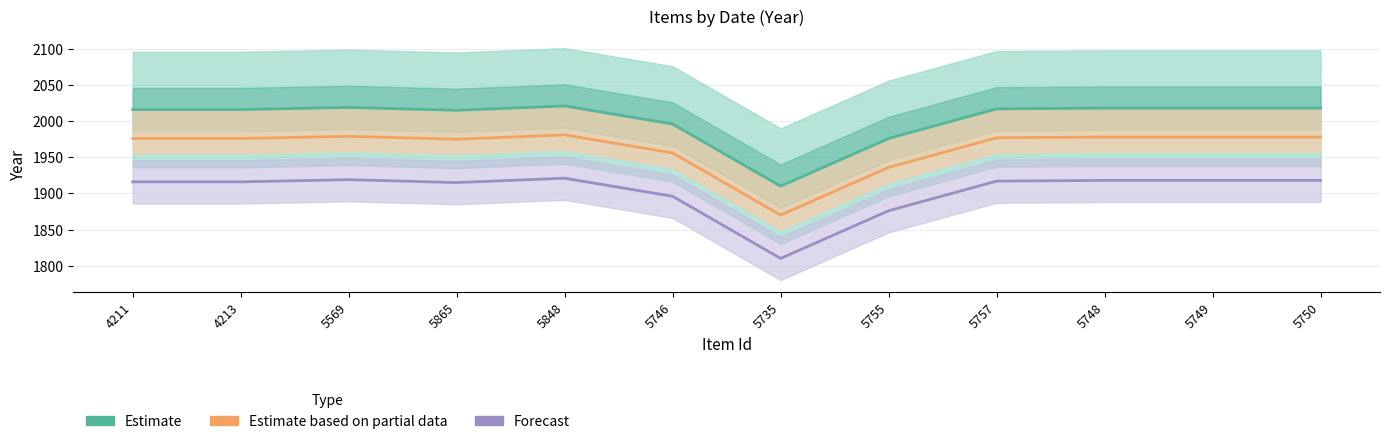

List the series in order of their overall mean, lowest first.

Forecast, Estimate based on partial data, Estimate